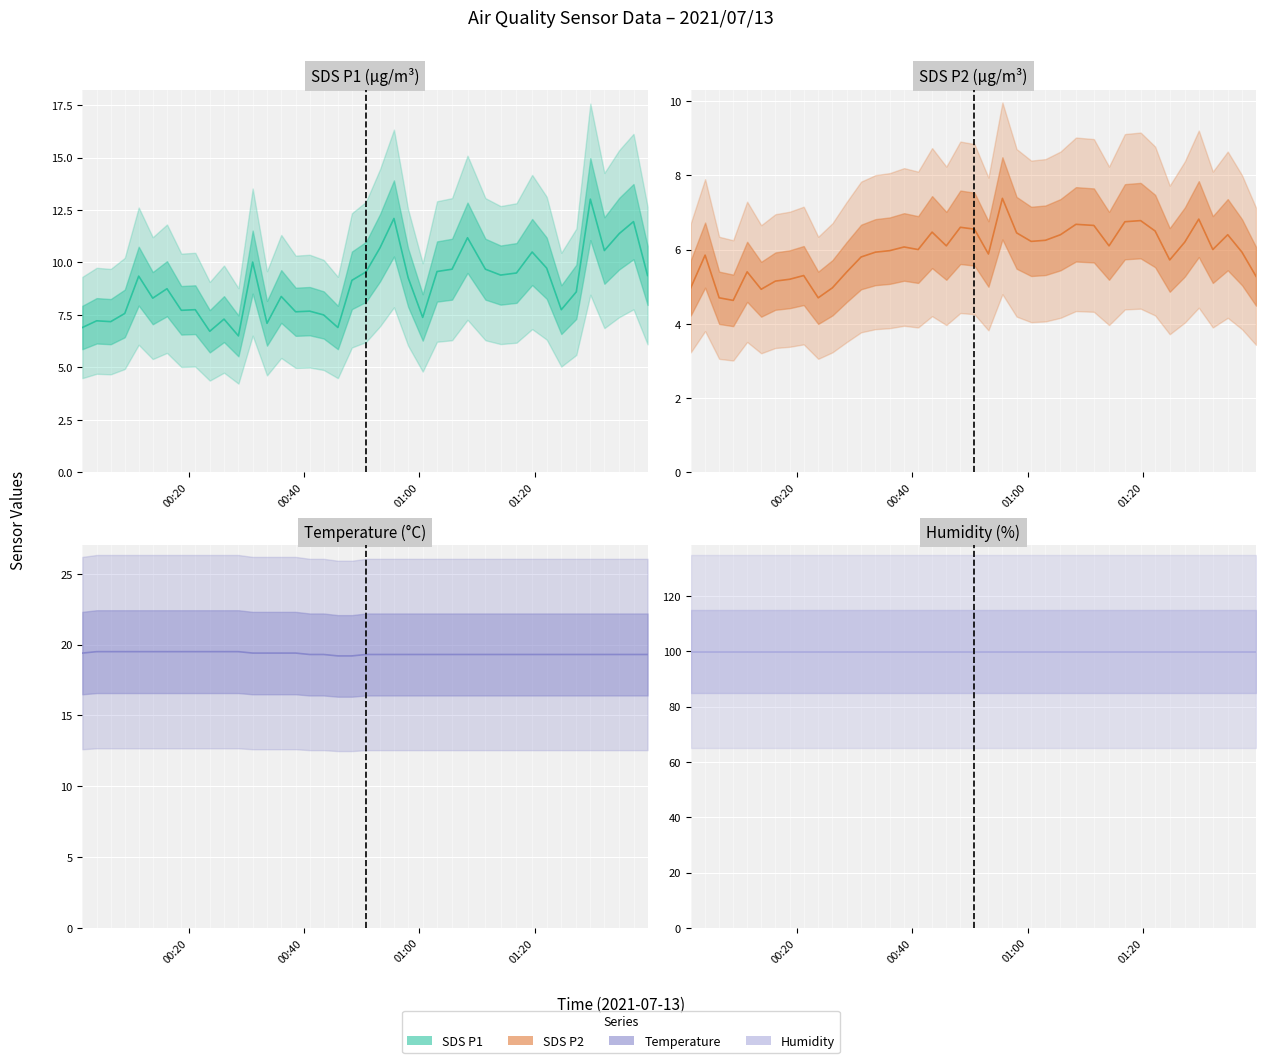

What is the smallest value displayed?

4.6